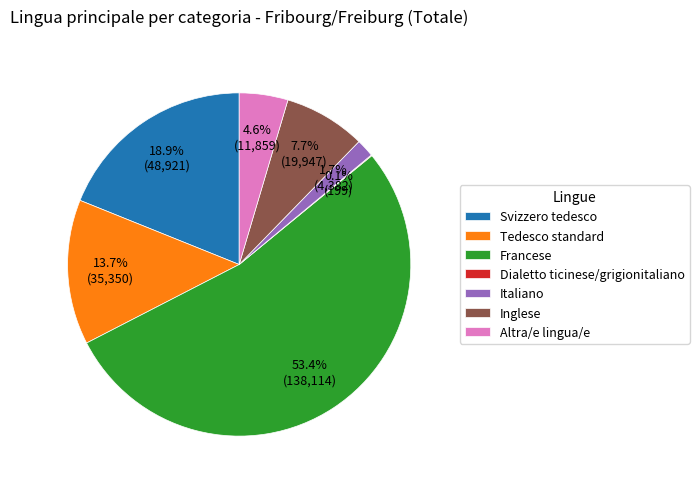

Which has a higher value, Italiano or Francese?

Francese